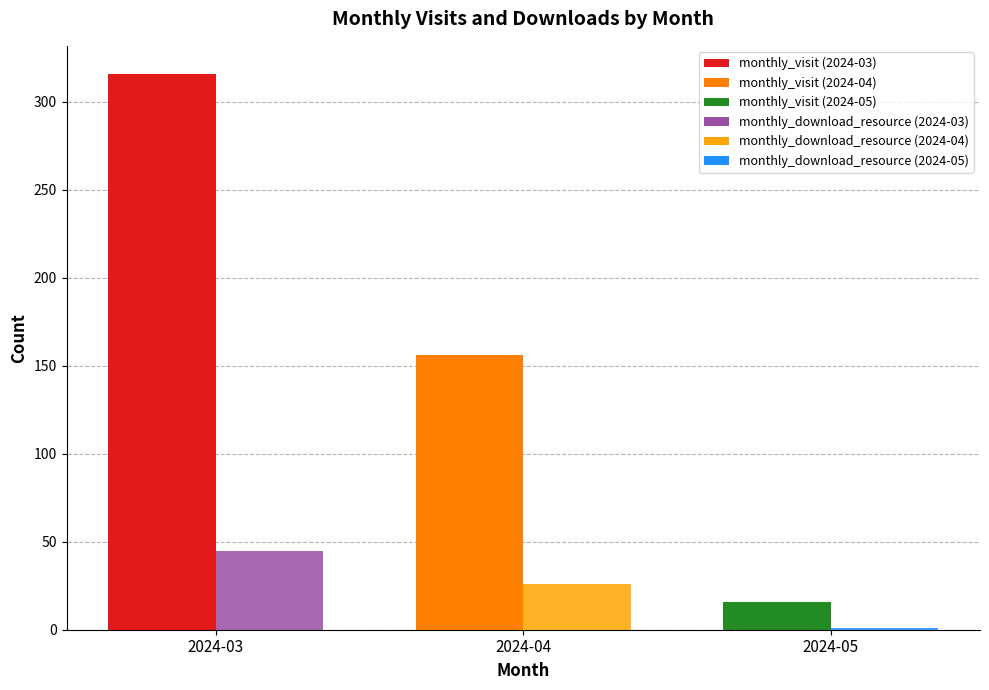

Is it true that monthly_visit equals 16 at 2024-05?

True